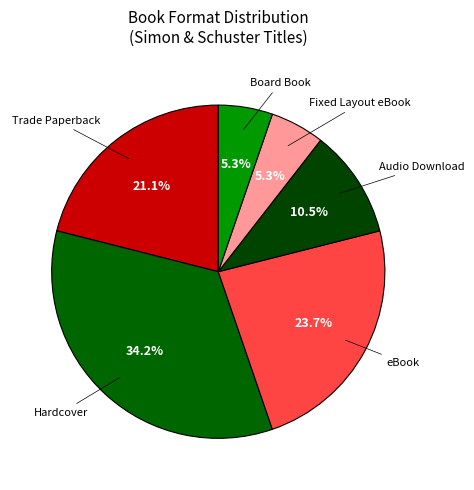

What is the largest slice in the pie chart?

Hardcover